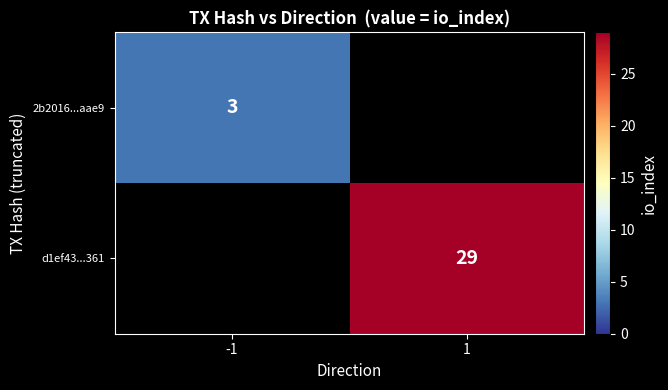

What is the maximum value shown in the chart?

29.0